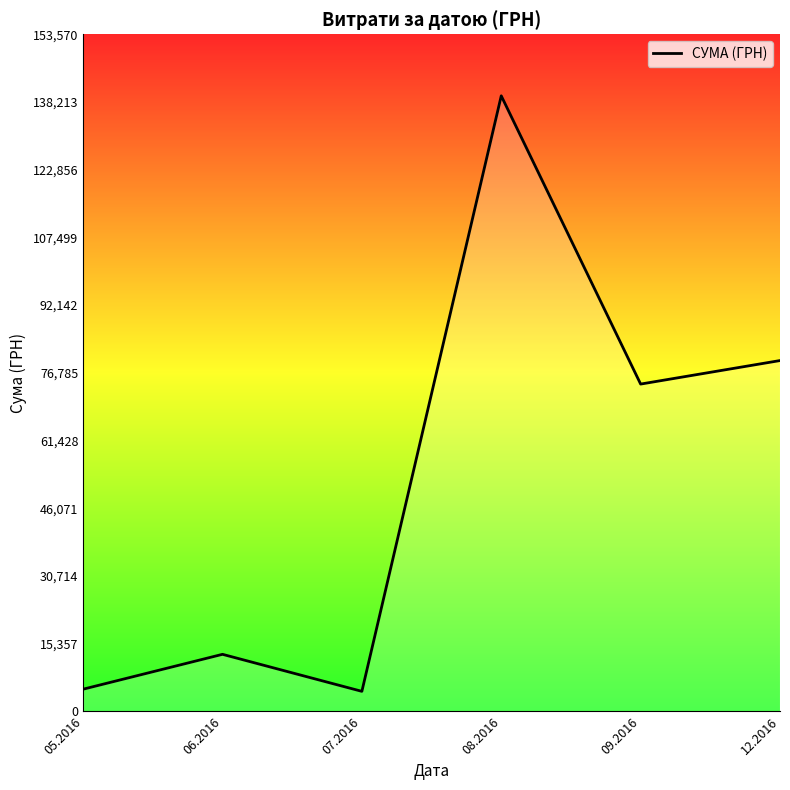

What is the difference between the second highest and second lowest values?

74543.9